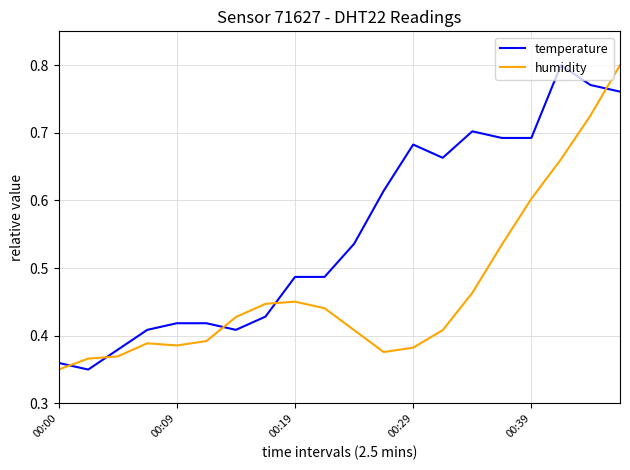

Which series has the largest total across all categories?

temperature